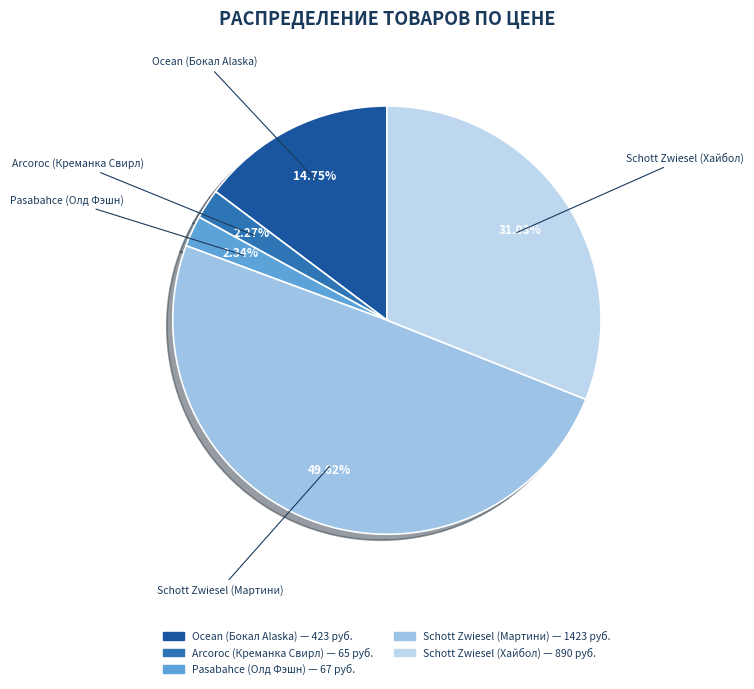

To the nearest percent, what percentage of the pie is Arcoroc (Креманка Свирл)?

2%